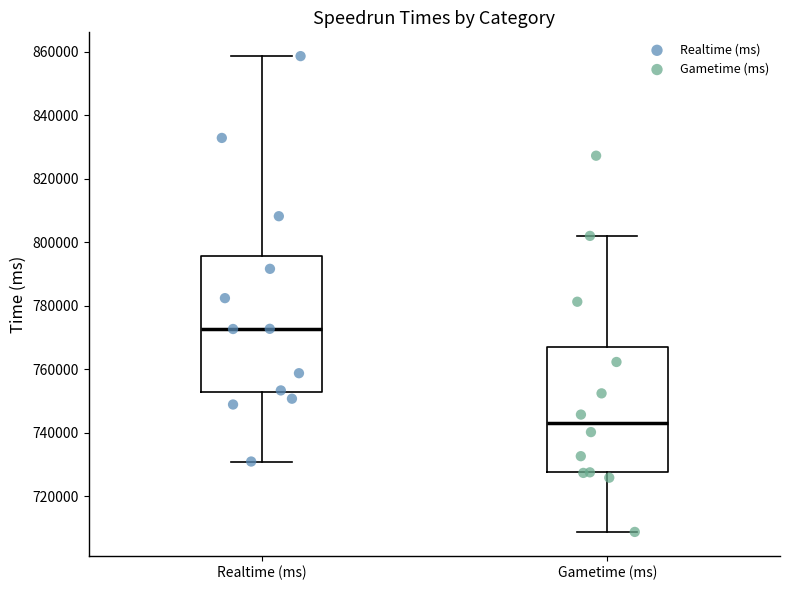

Reading left to right, read every box against the y-axis: the position of its median line, the range the box covers, and the ends of its whiskers. The values are not printed on the chart, so give them approximately, as read against the axis.

Realtime (ms): median 772000, box 752000 to 796000, whiskers 730000 to 858000
Gametime (ms): median 742000, box 728000 to 768000, whiskers 708000 to 802000